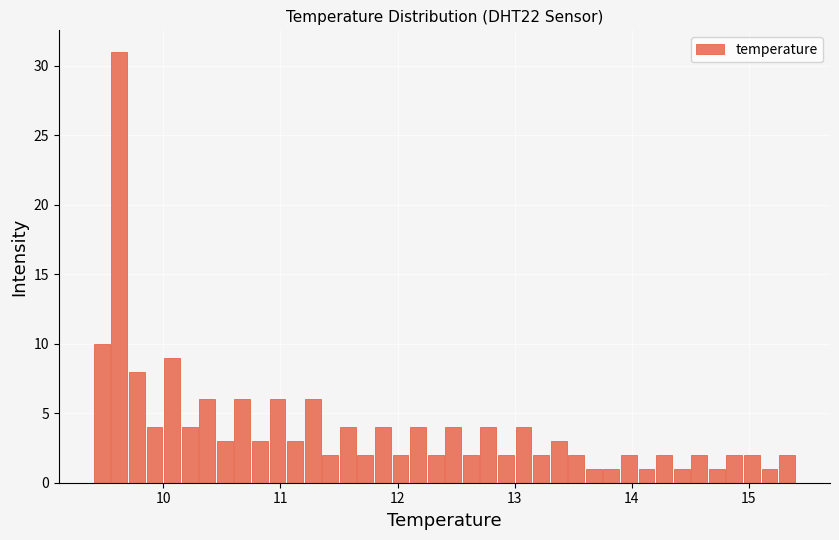

Read against the x-axis, roughly where is the centre of the tallest bar?

9.6